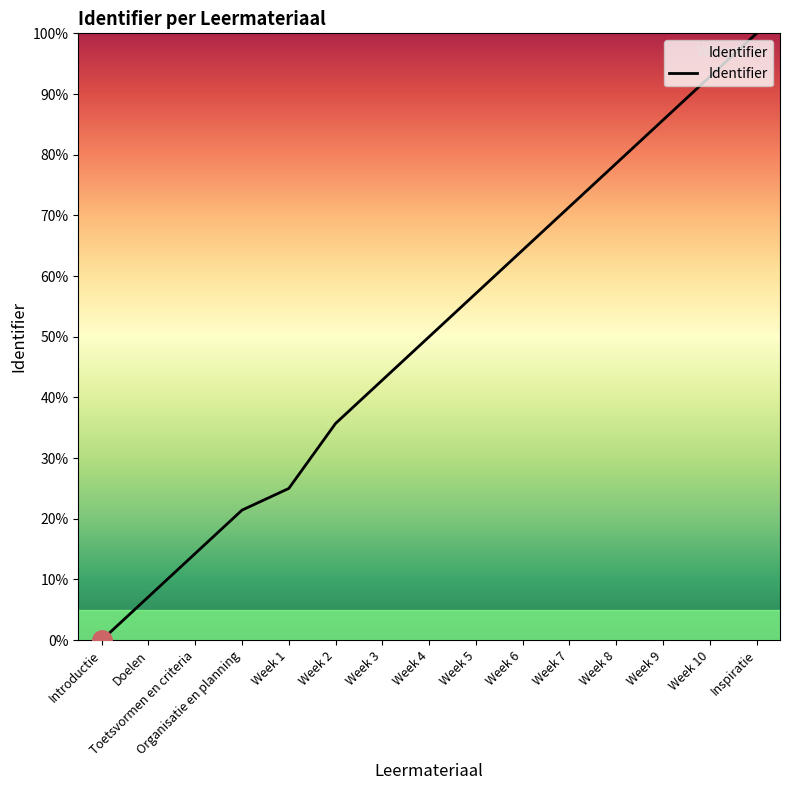

At which category does the chart reach its peak across all series?

Inspiratie